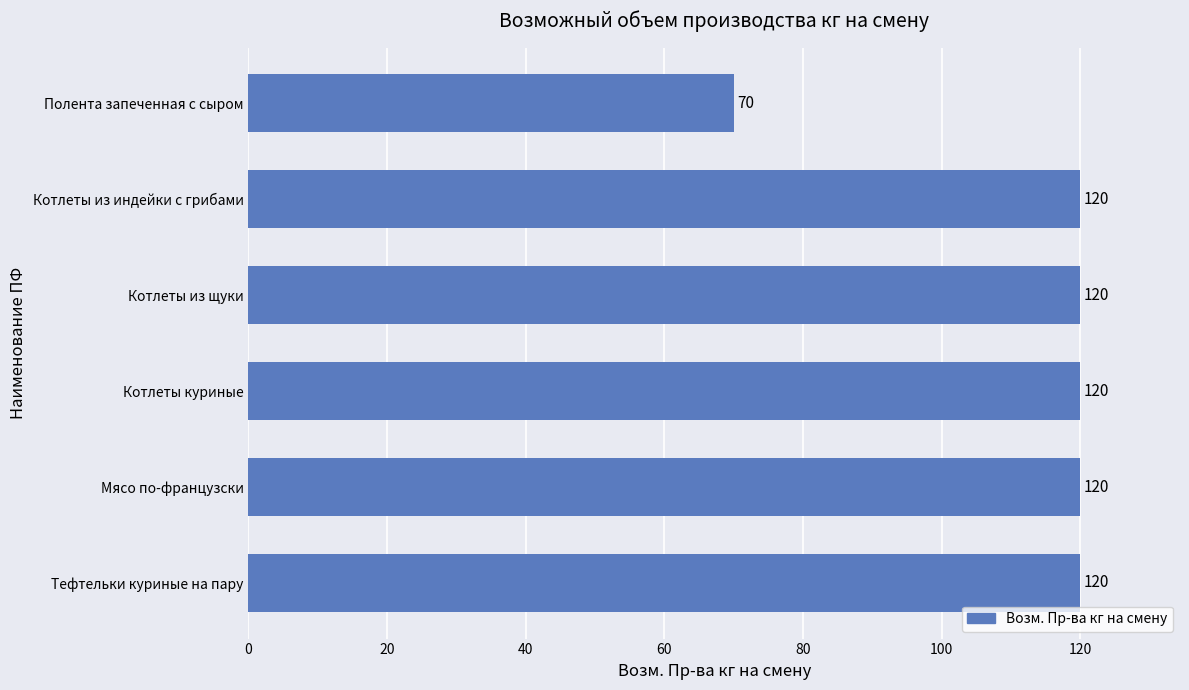

Which label corresponds to the smallest value in the chart?

Полента запеченная с сыром